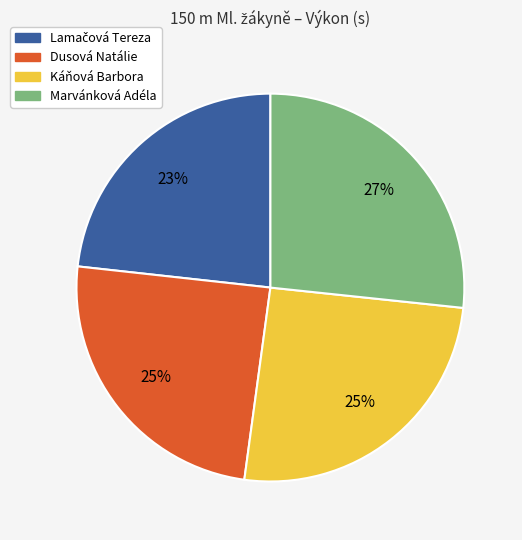

Is the sum of Marvánková Adéla and Káňová Barbora greater than half?

Yes